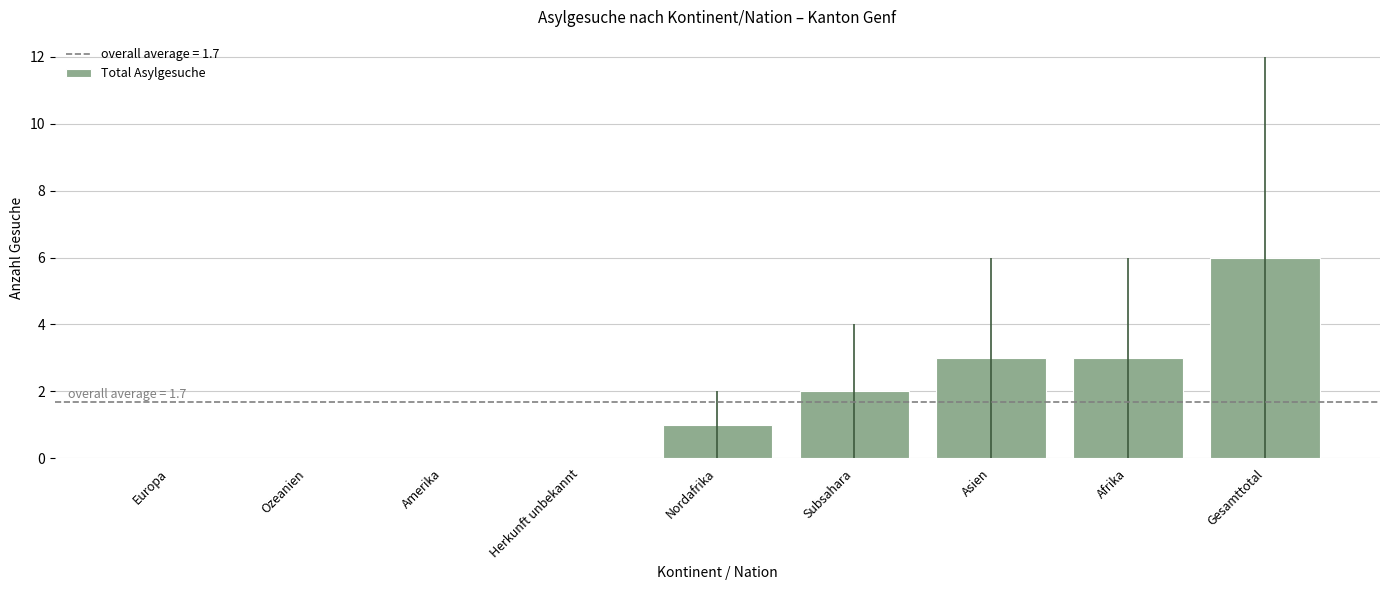

Are the bars horizontal?

No